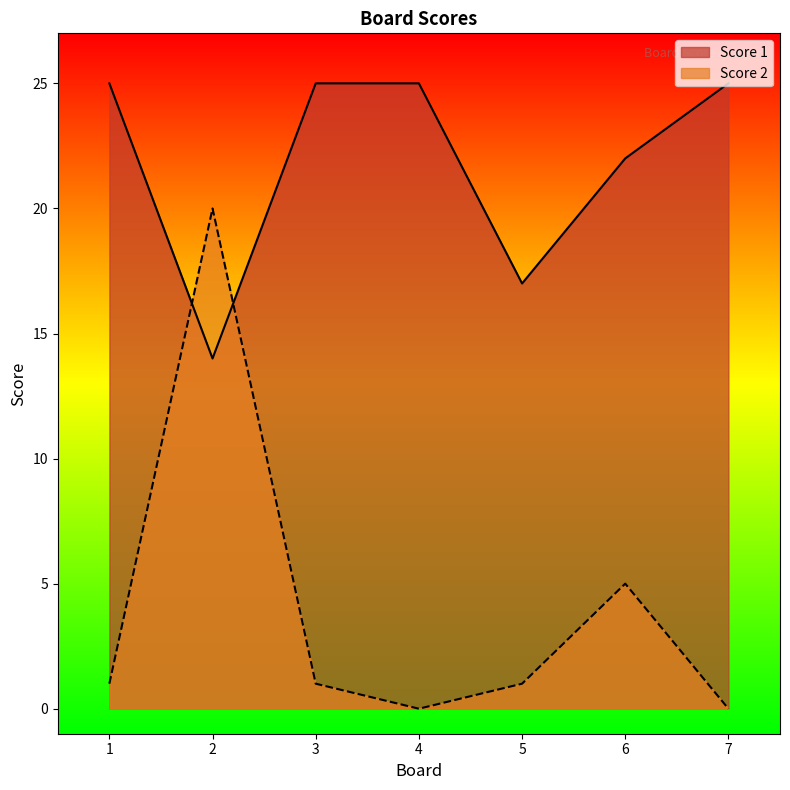

Between 5 and 6, which is larger?

6